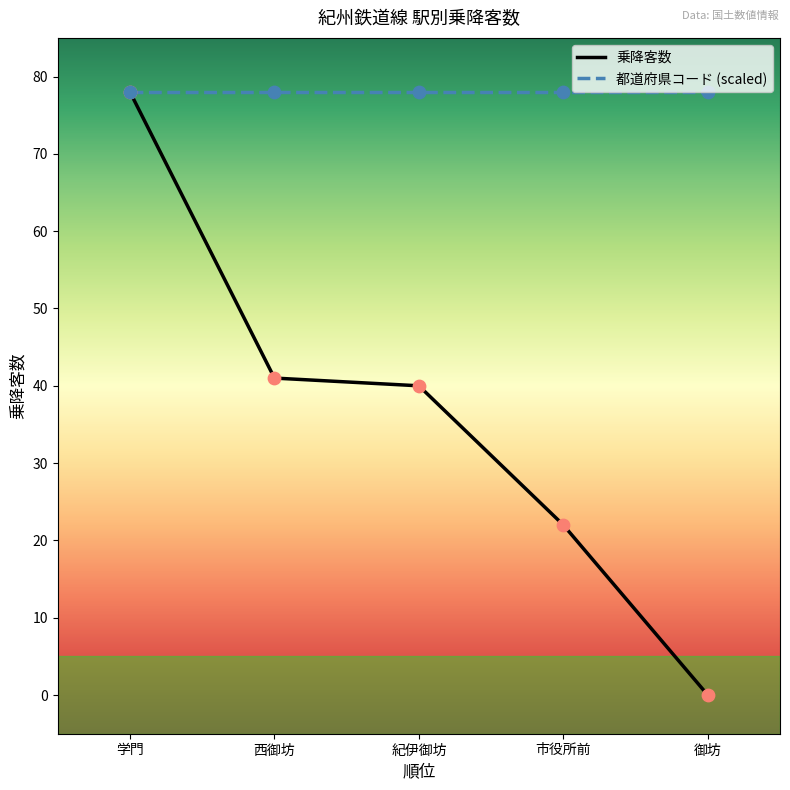

What is the total value across all series at 西御坊?

119